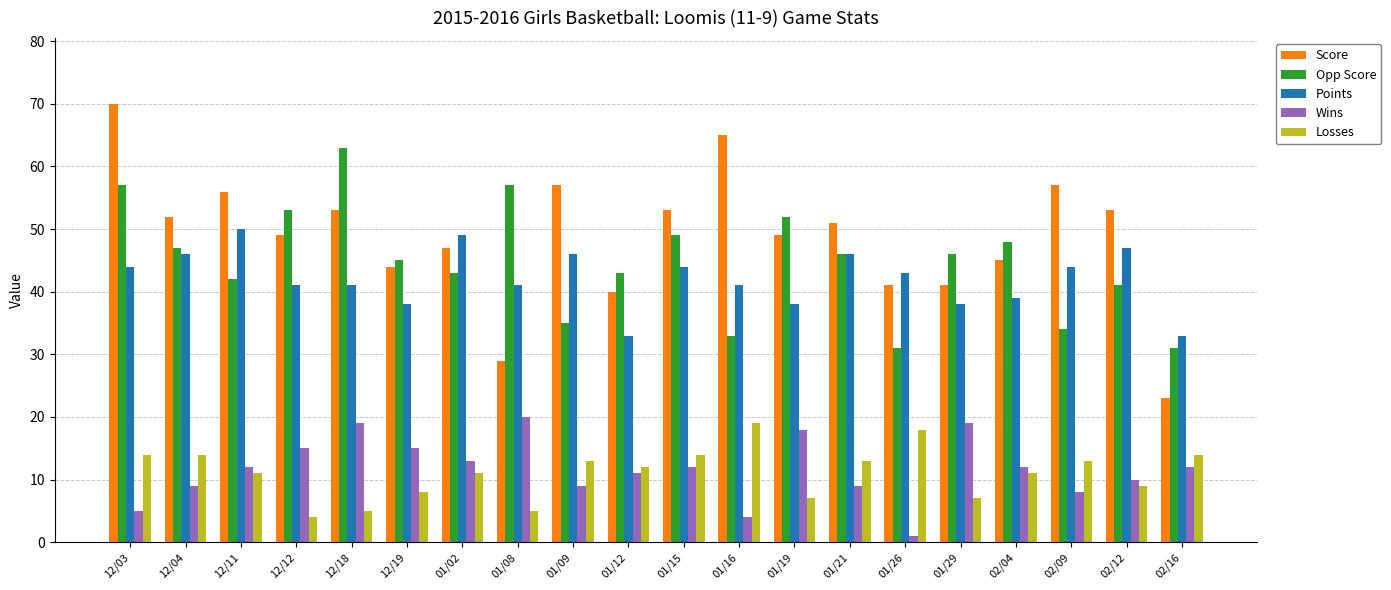

Which series has the widest spread of values?

Score